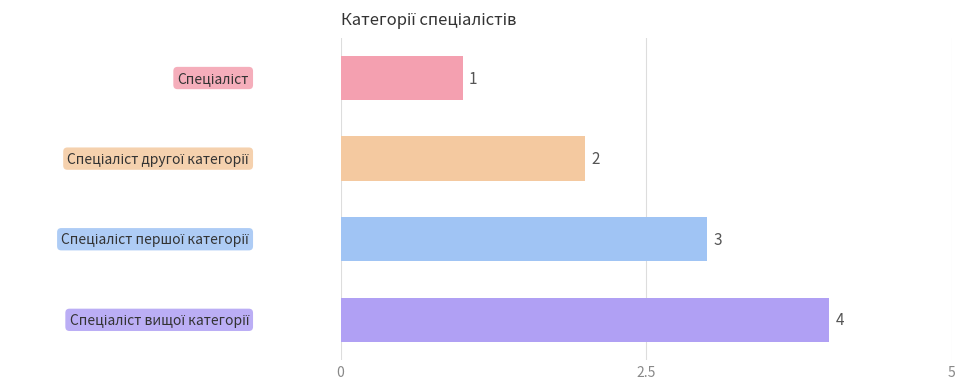

What is the maximum value shown in the chart?

4